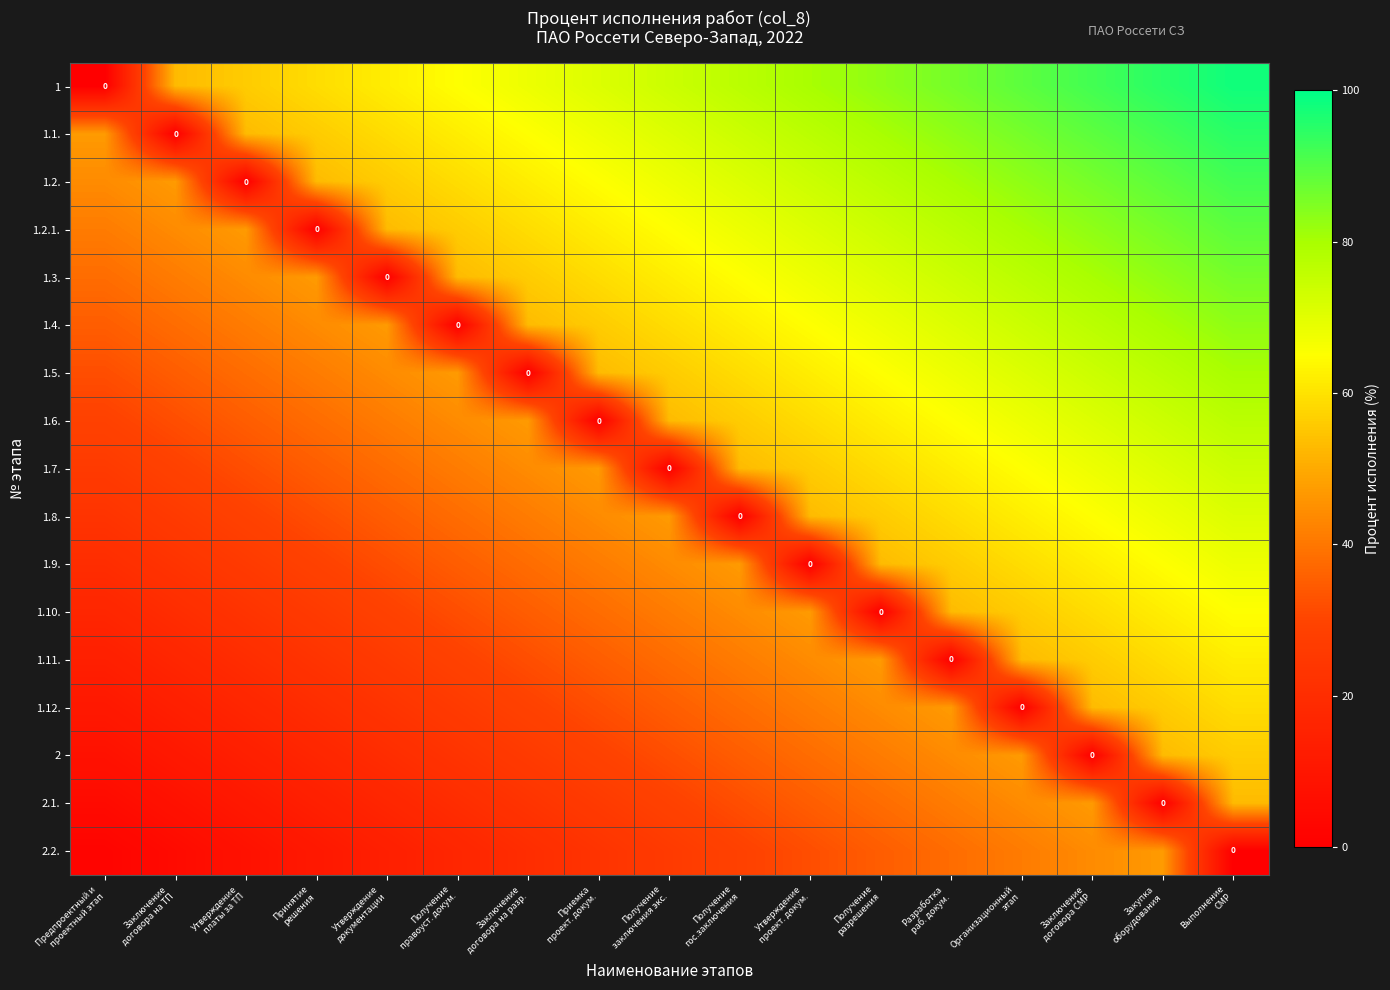

The value of 1.10. at Получение гос.заключения is 44. True or false?

True